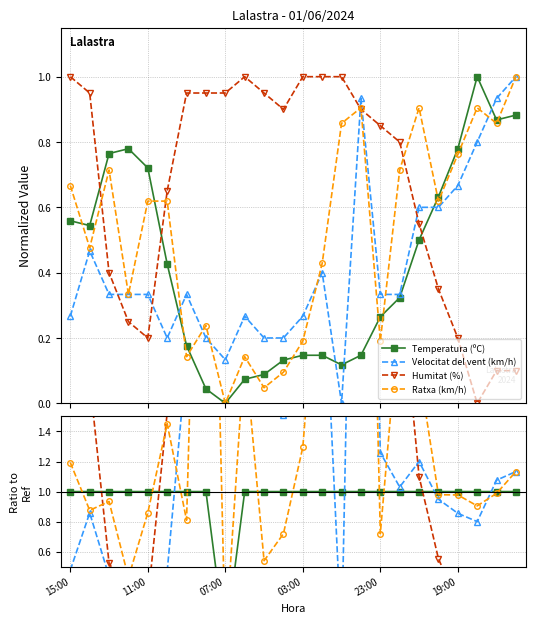

True or false: Ratxa (km/h) and Velocitat del vent (km/h) cross at least once.

True